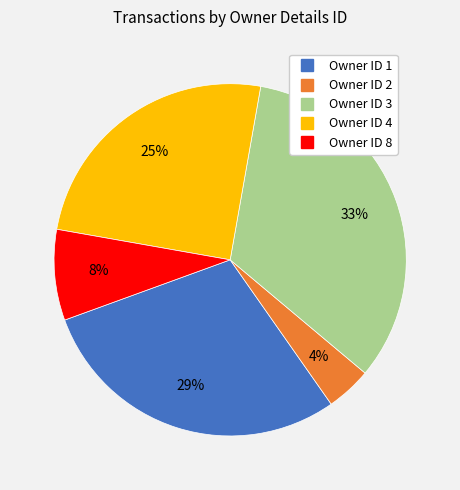

To the nearest percent, what is the average slice percentage?

20%